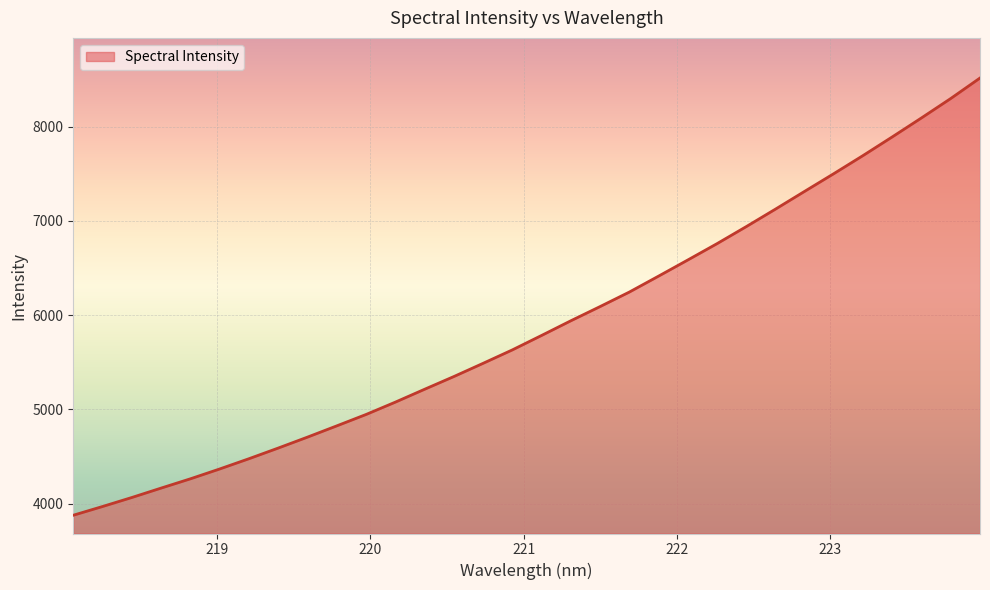

What is the smallest value displayed?

3875.8